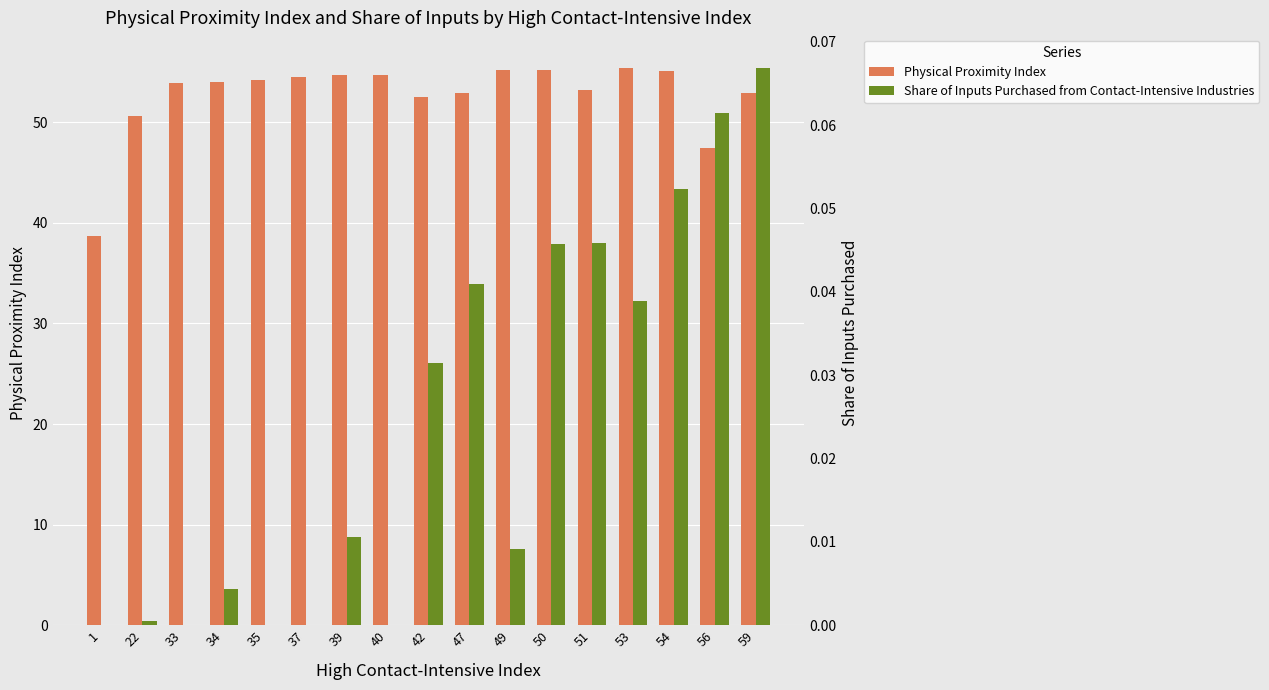

List the series in order of their peak value, highest first.

Physical Proximity Index, Share of Inputs Purchased from Contact-Intensive Industries